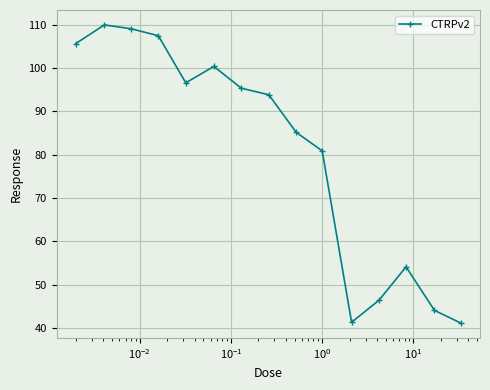

What is the average value?

80.8